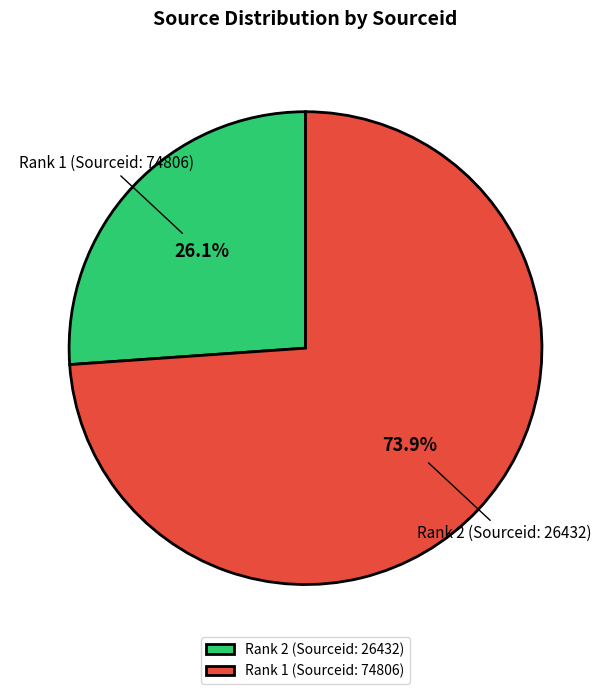

To the nearest percent, what is the difference between the largest and smallest slice percentages?

48%